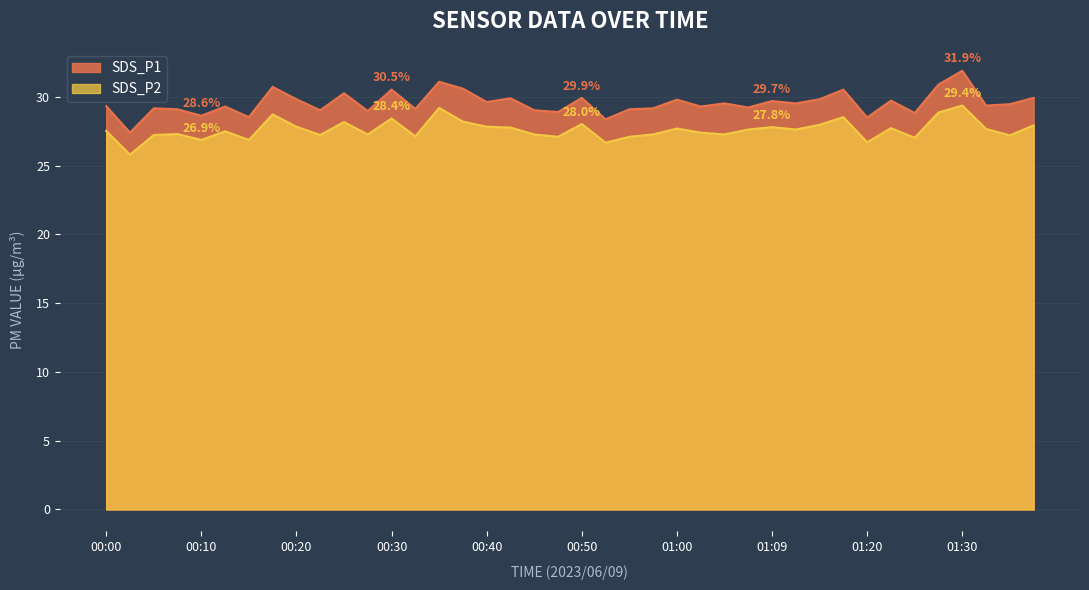

What are all the series names shown in the legend?

SDS_P1, SDS_P2